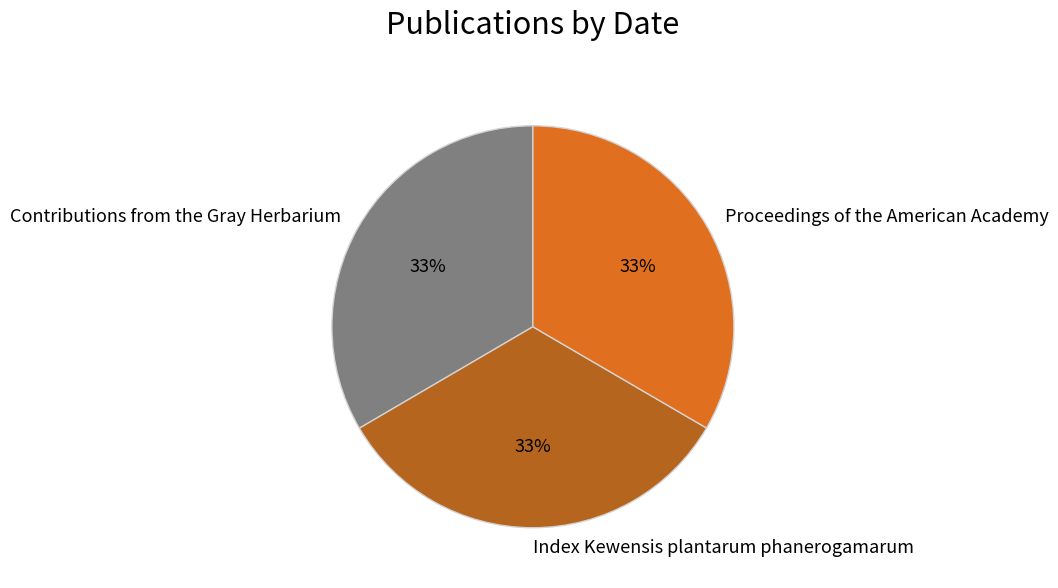

Is it true that Index Kewensis plantarum phanerogamarum is 33% of the pie?

True